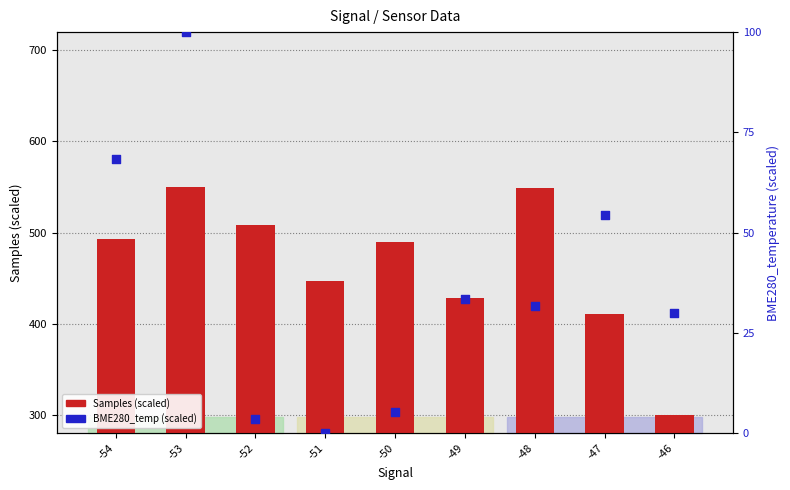

Which series reaches the minimum Y coordinate?

BME280_temperature (scaled)